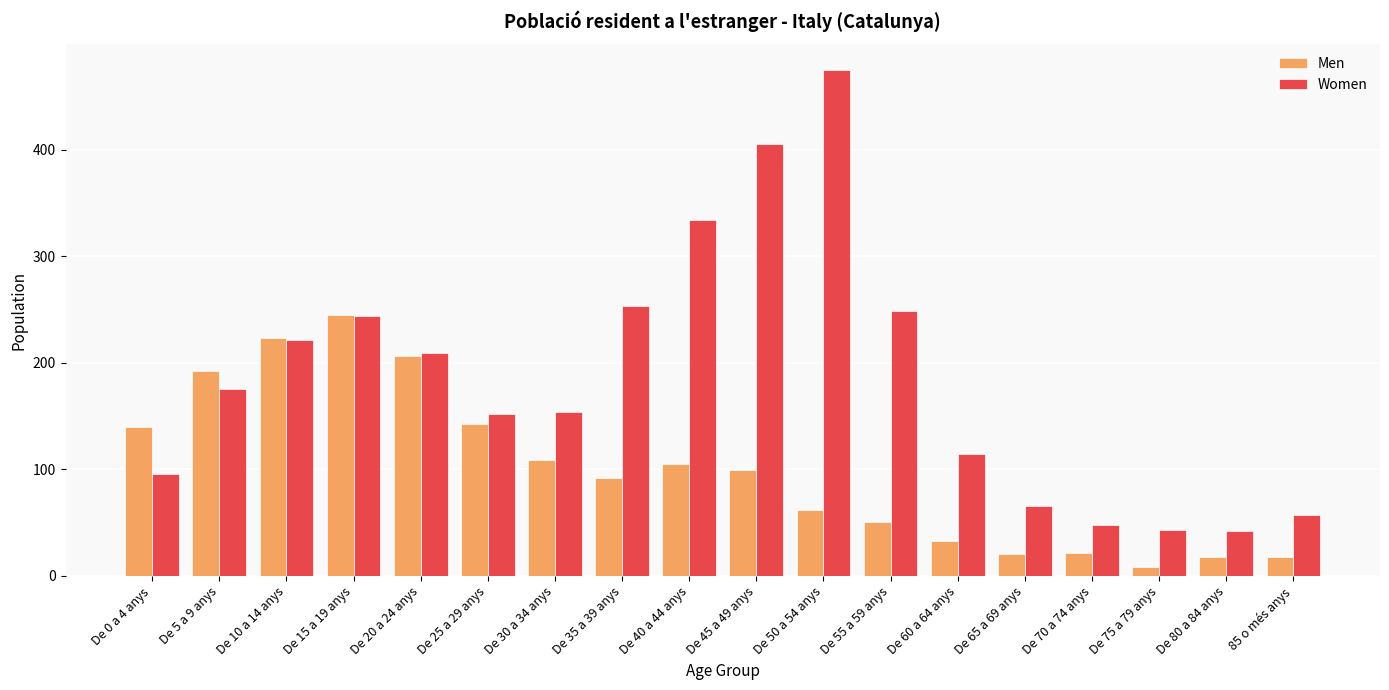

Which series has the widest spread of values?

Women